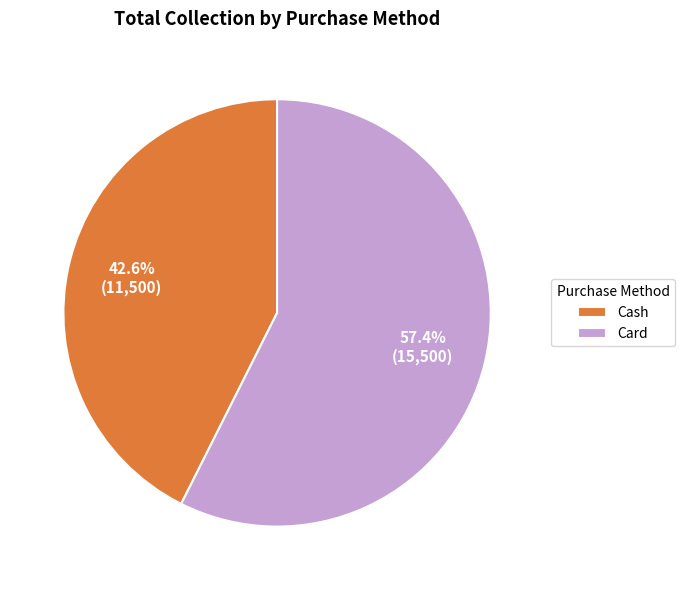

Does Card represent more than half of the total?

Yes